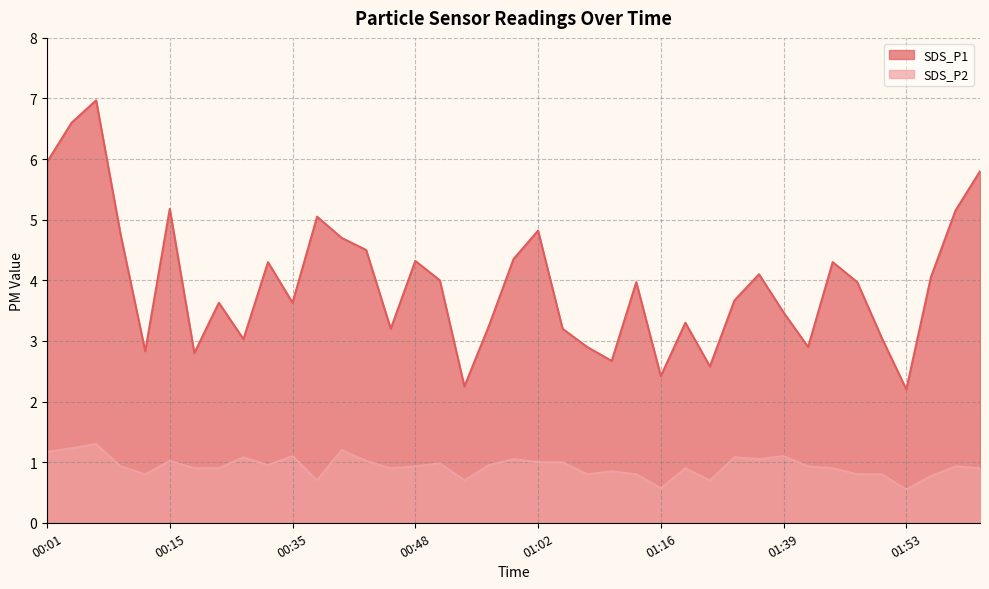

At 01:50, list the series in order from smallest to largest.

SDS_P2, SDS_P1